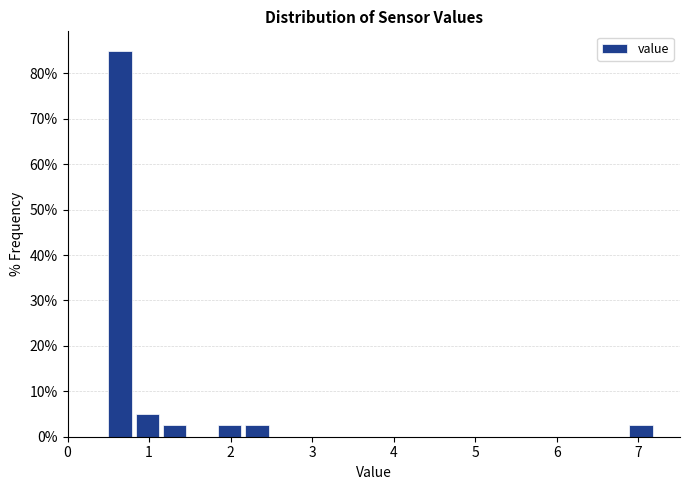

Around what value on the x-axis is the tallest bar? Give the approximate position of its centre, as read against the axis.

0.6